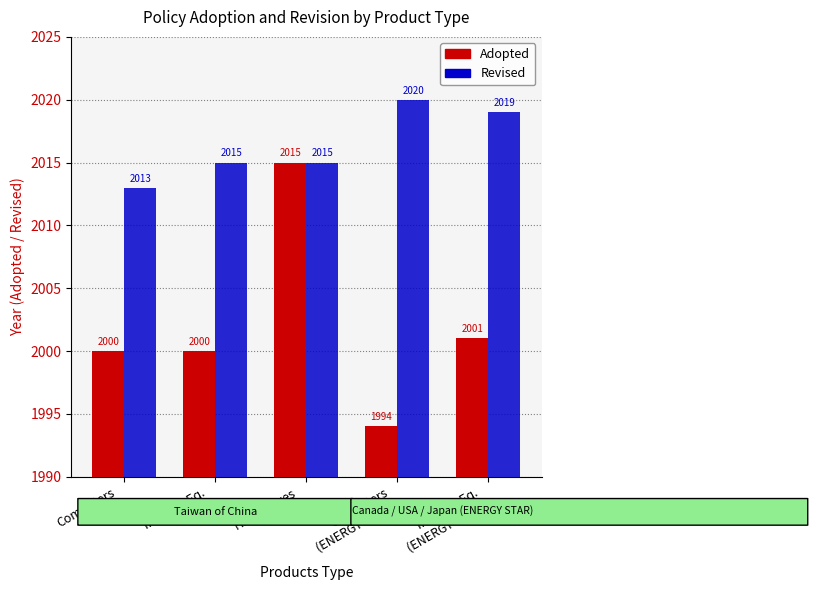

At how many categories does at least one series exceed 2009?

5